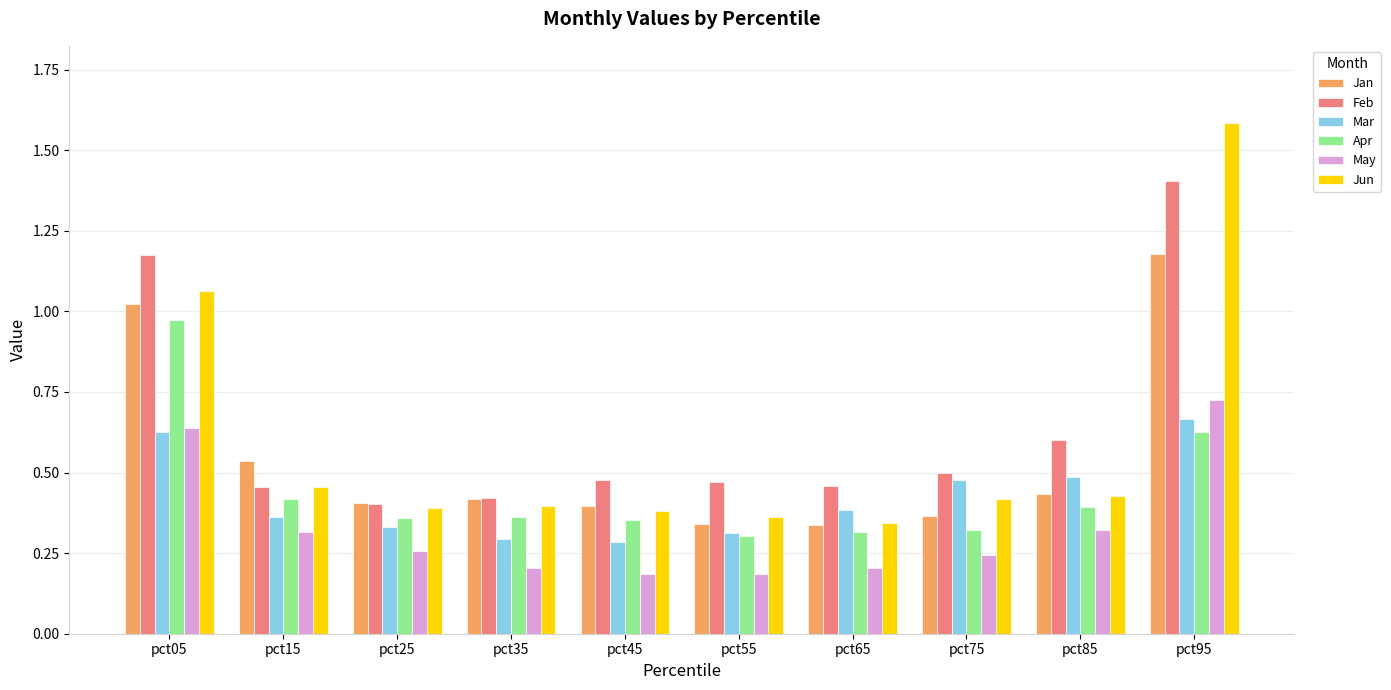

What is the total value across all series at pct45?

2.1